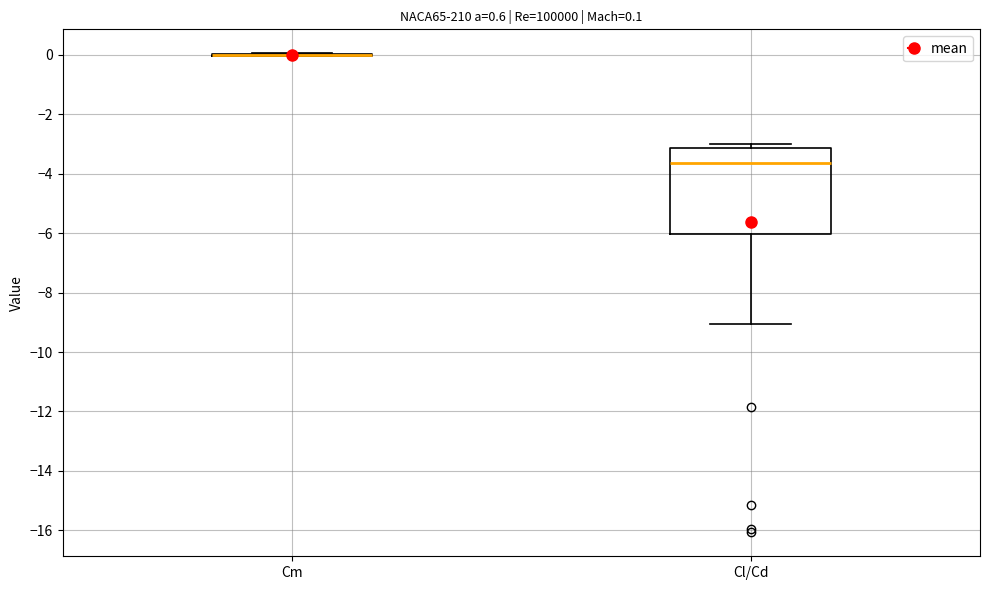

Which box is the tallest, from its lower edge to its upper edge?

Cl/Cd